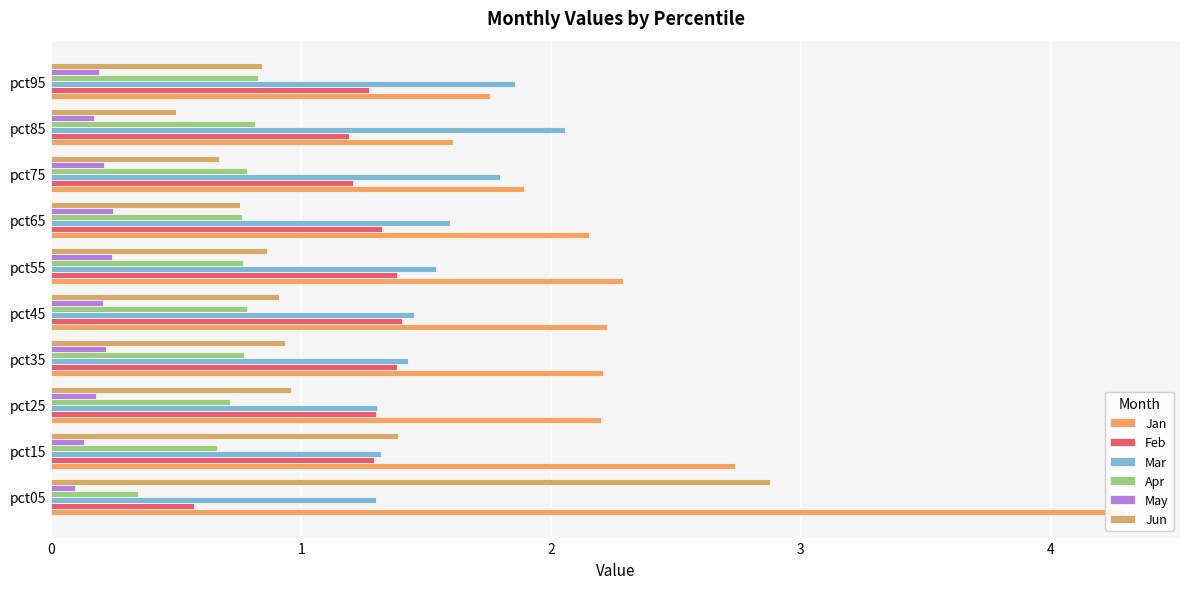

The Jun series shows 1.4 at pct35. True or false?

False